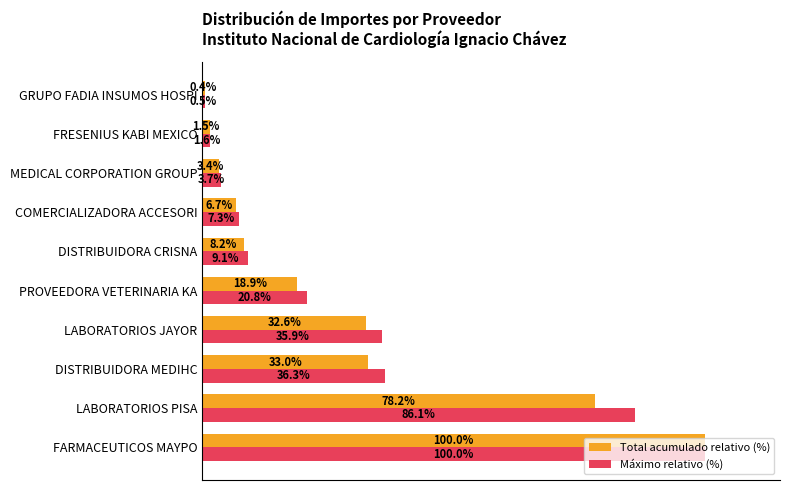

Which series has the largest range (max minus min)?

Total acumulado relativo (%)